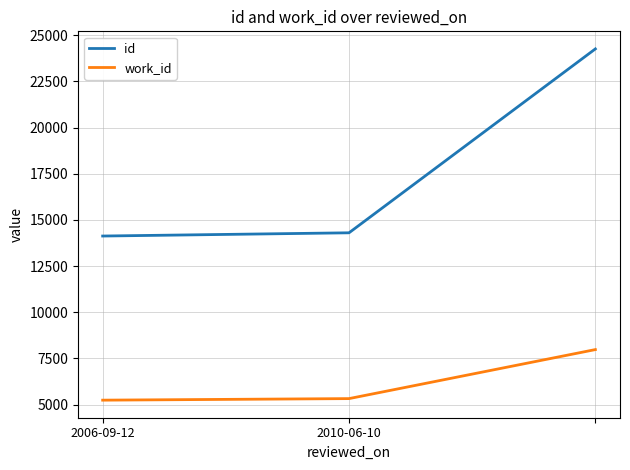

What is the maximum value for id?

24260